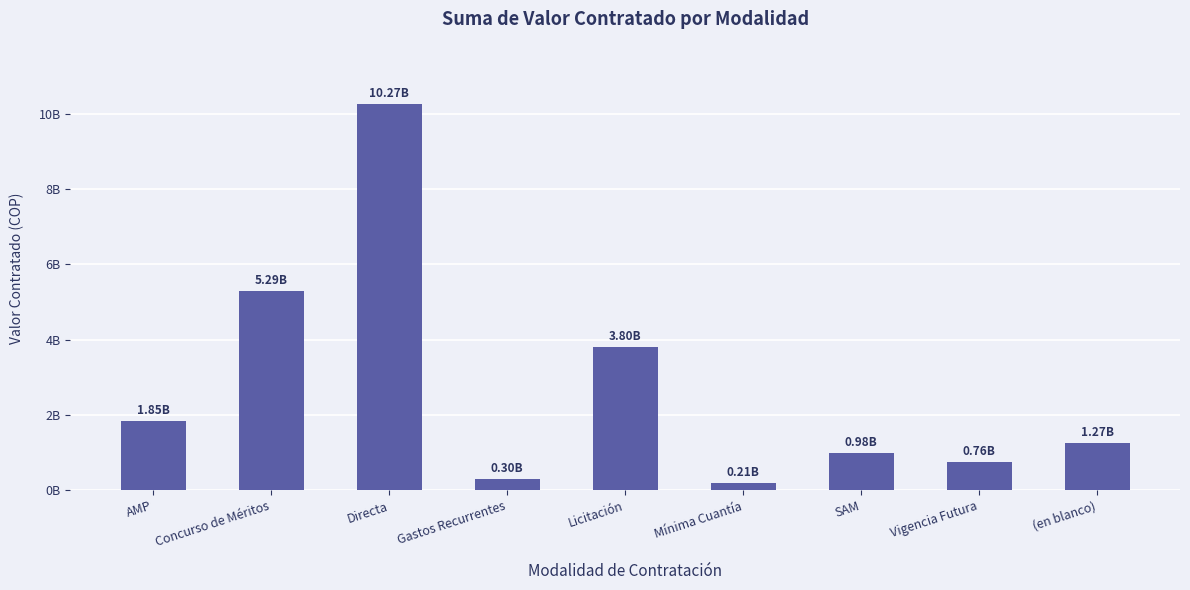

At which category does the chart reach its peak across all series?

Directa